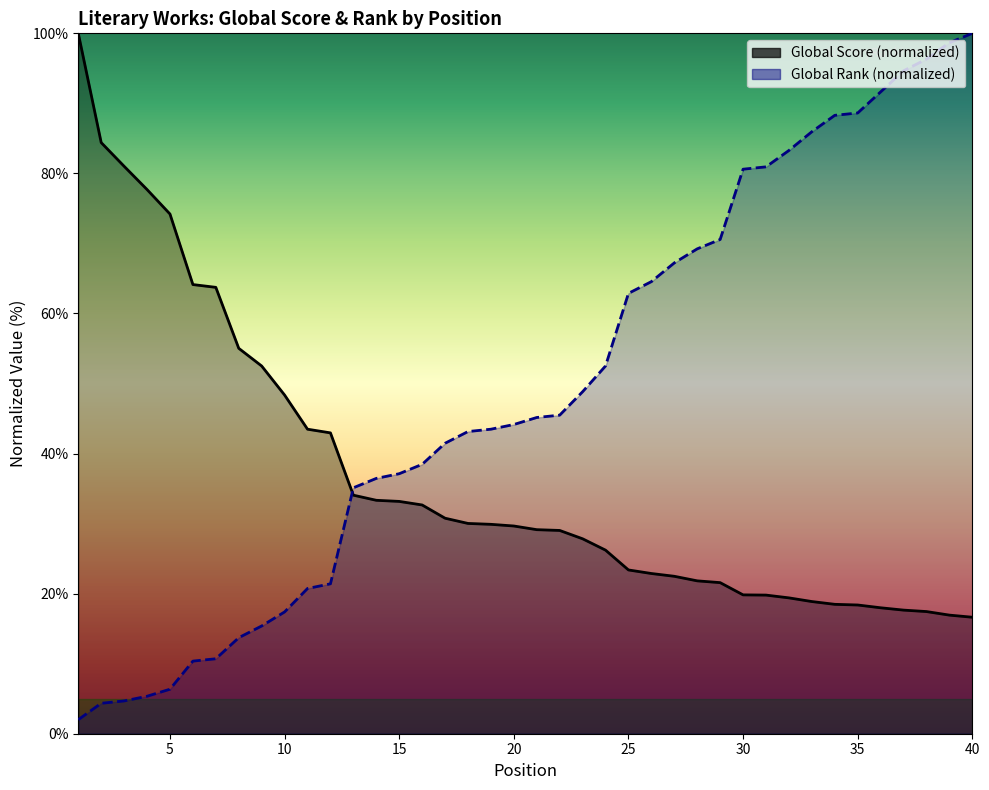

Which series changed the most between 8 and 38?

Global Rank